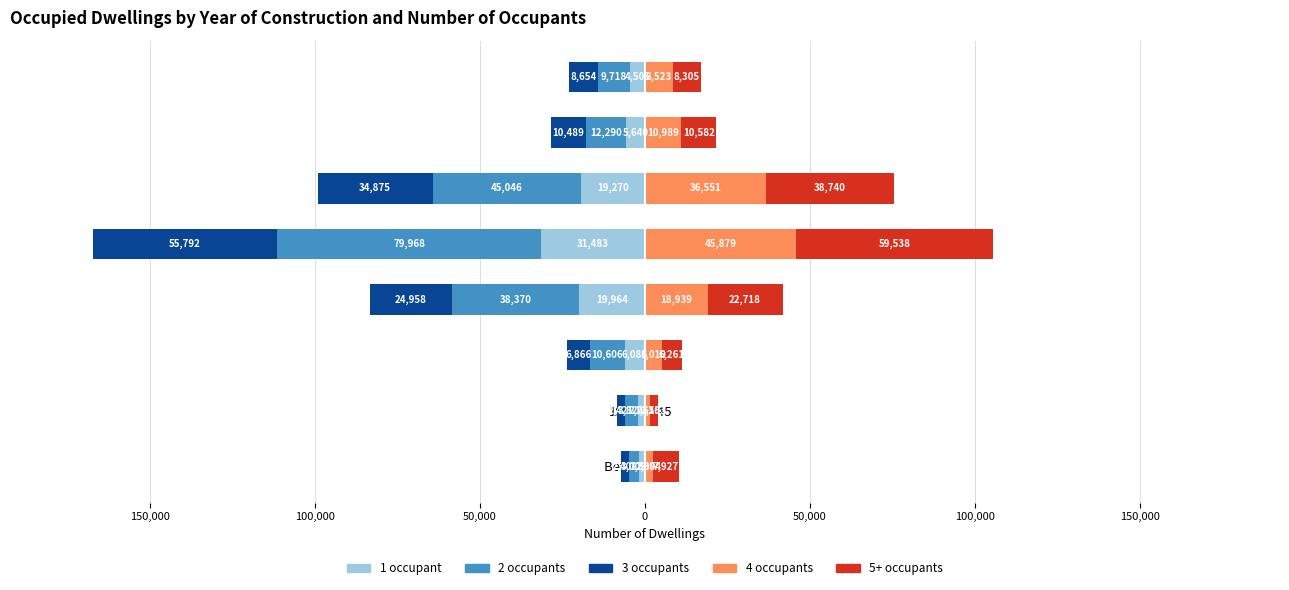

Is it true that 3 occupants equals -33187 at 1981-2000?

False